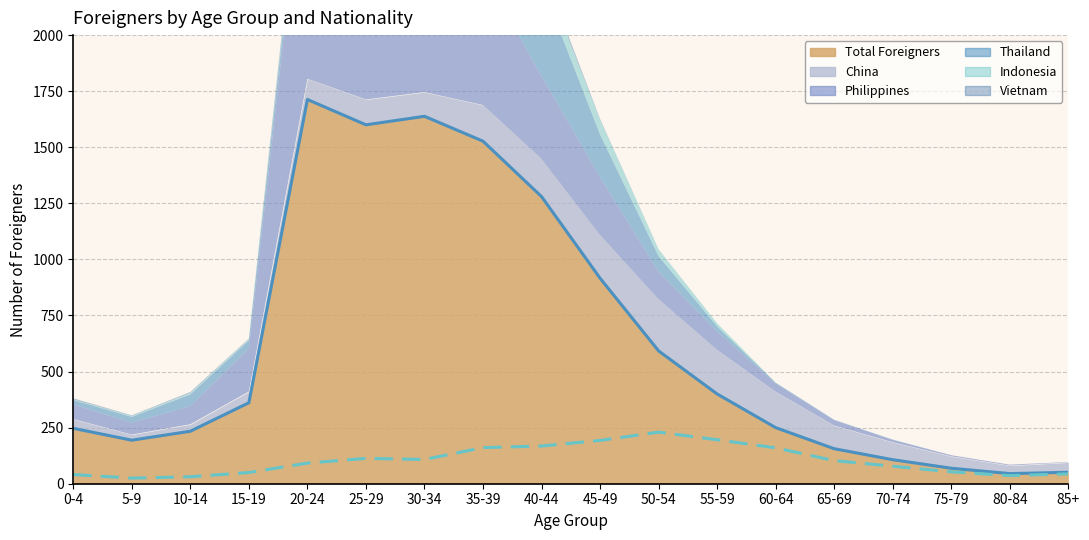

True or false: China and Total Foreigners cross at least once.

False